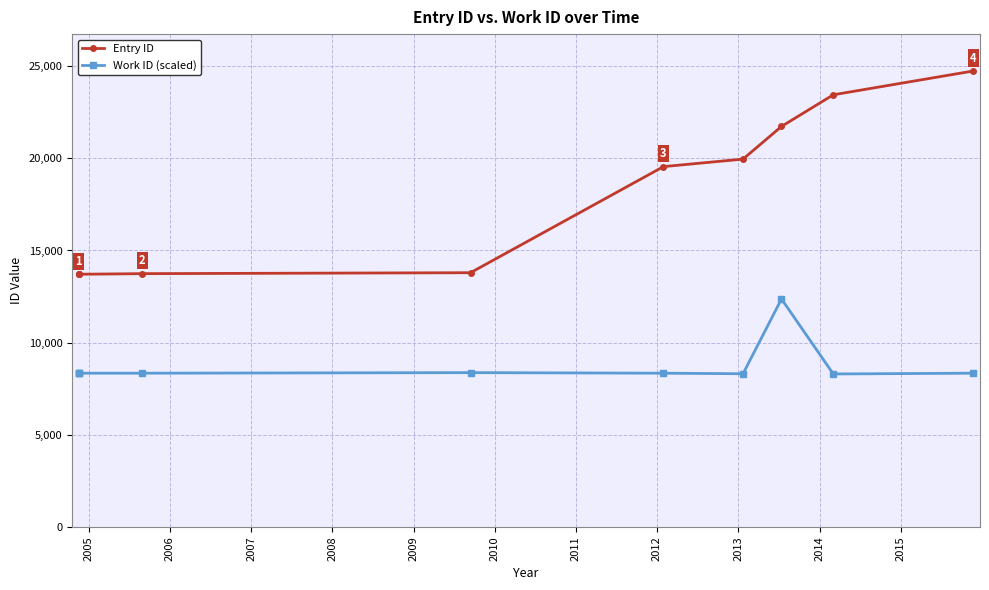

What is the sum of all Entry ID values?

178085.0